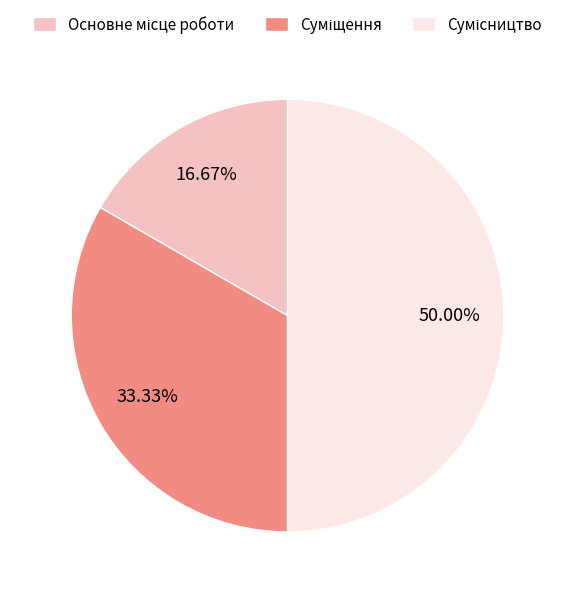

The Суміщення slice represents 33% of the pie. True or false?

True